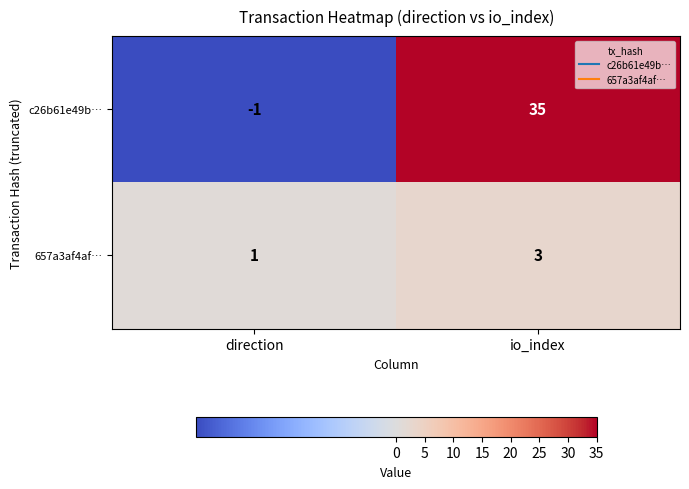

Where is c26b61e49b… nearest to the value 17?

direction